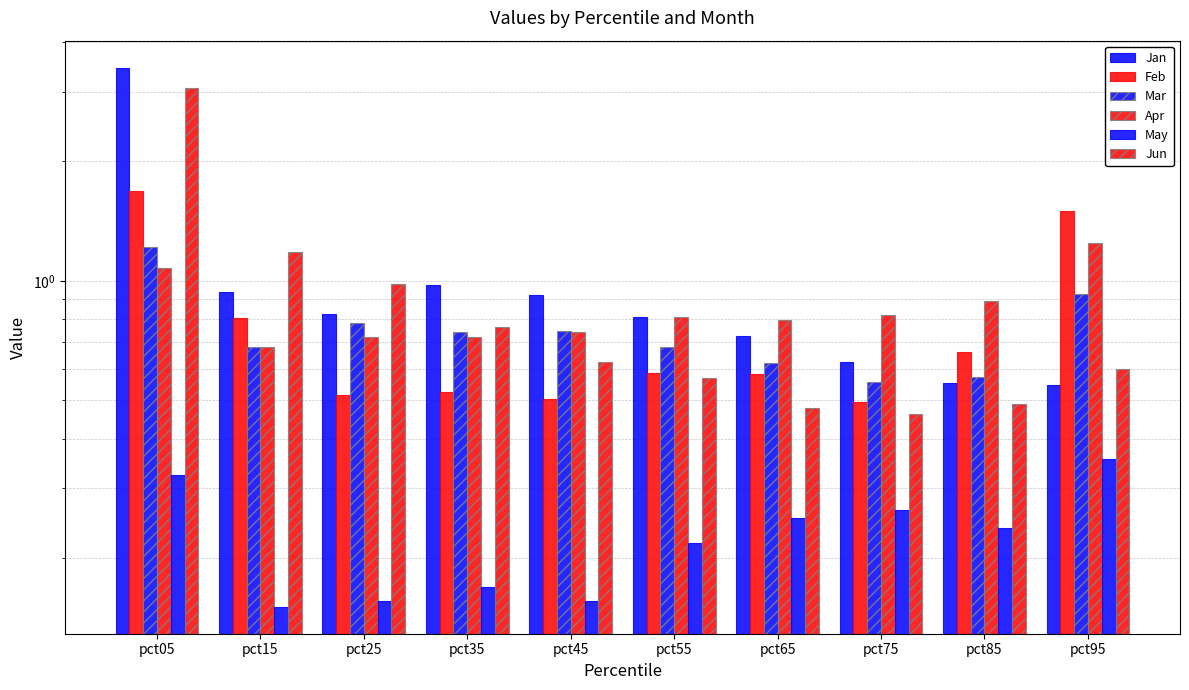

What is the approximate value of Mar at pct15?

0.7